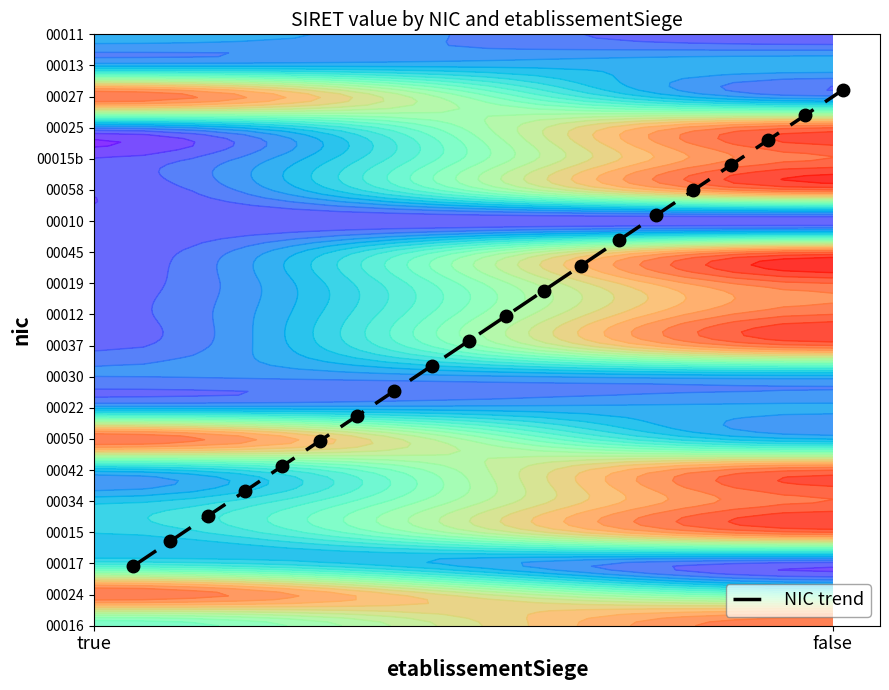

How many data points are less than 83?

10